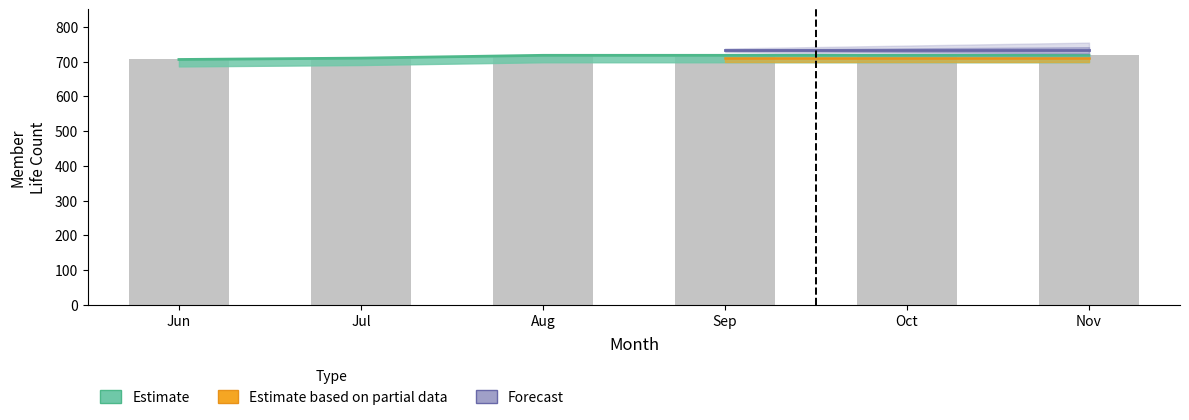

Reading left to right, transcribe all the data shown in this chart.

706	710	718	718	718	718